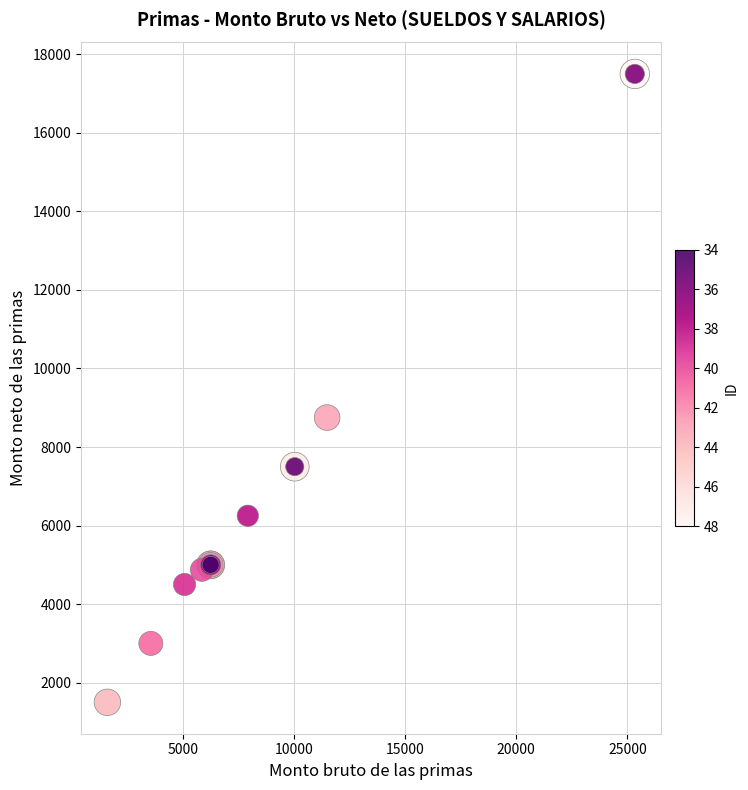

What Y value in the scatter plot is closest to 9500?

8750